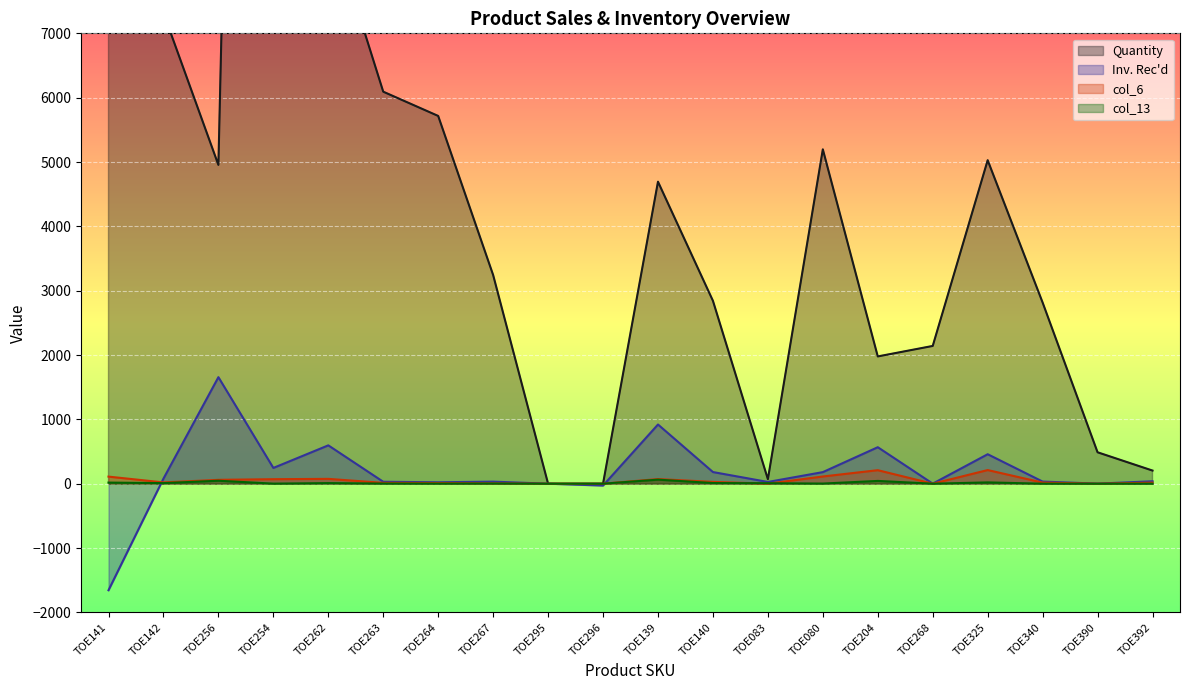

What is the label of the 17th point from the right?

TOE254